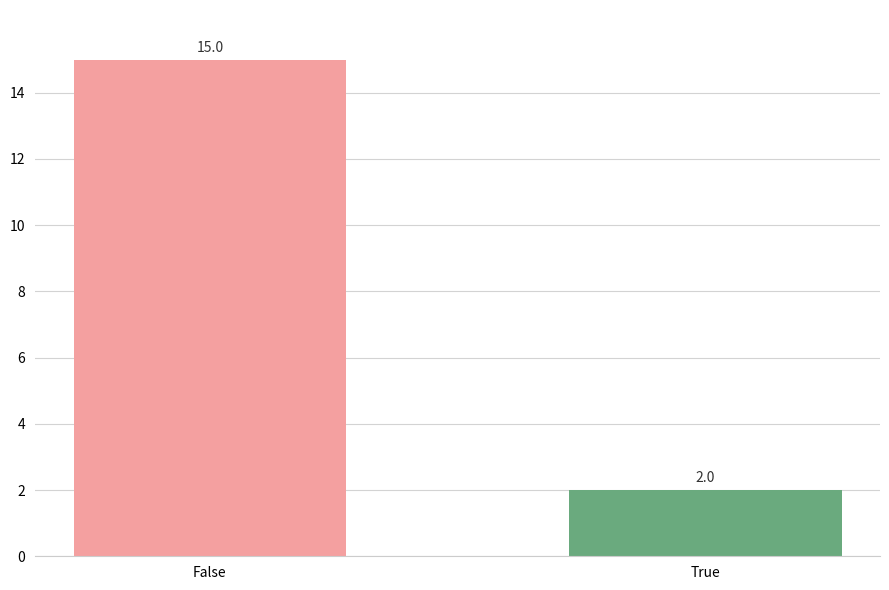

What is the label of the 2nd bar from the left?

True